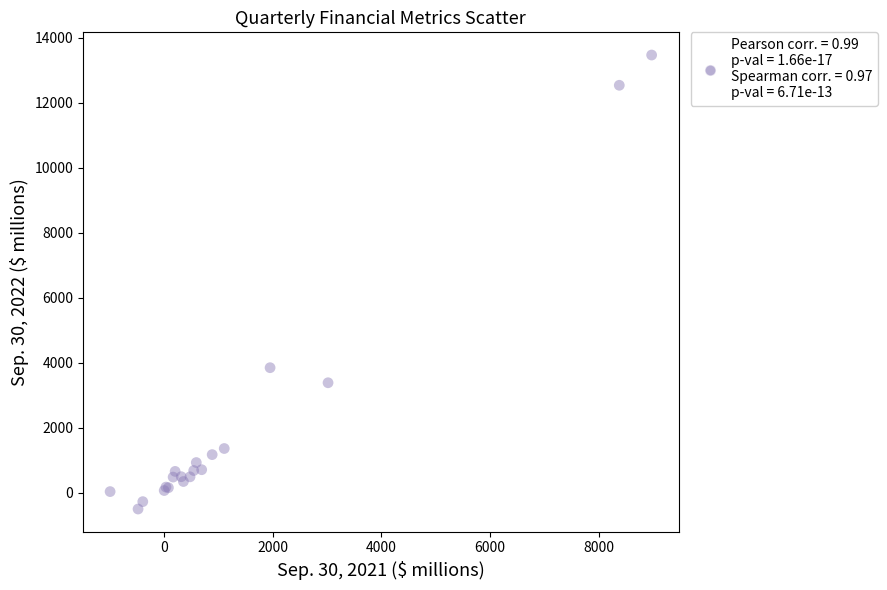

What Y value in the scatter plot is closest to 6481?

3847